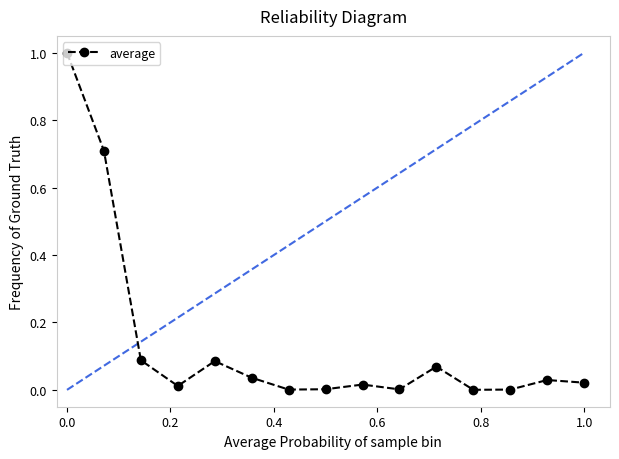

True or false: there are more than 2 points higher than both neighbors.

True